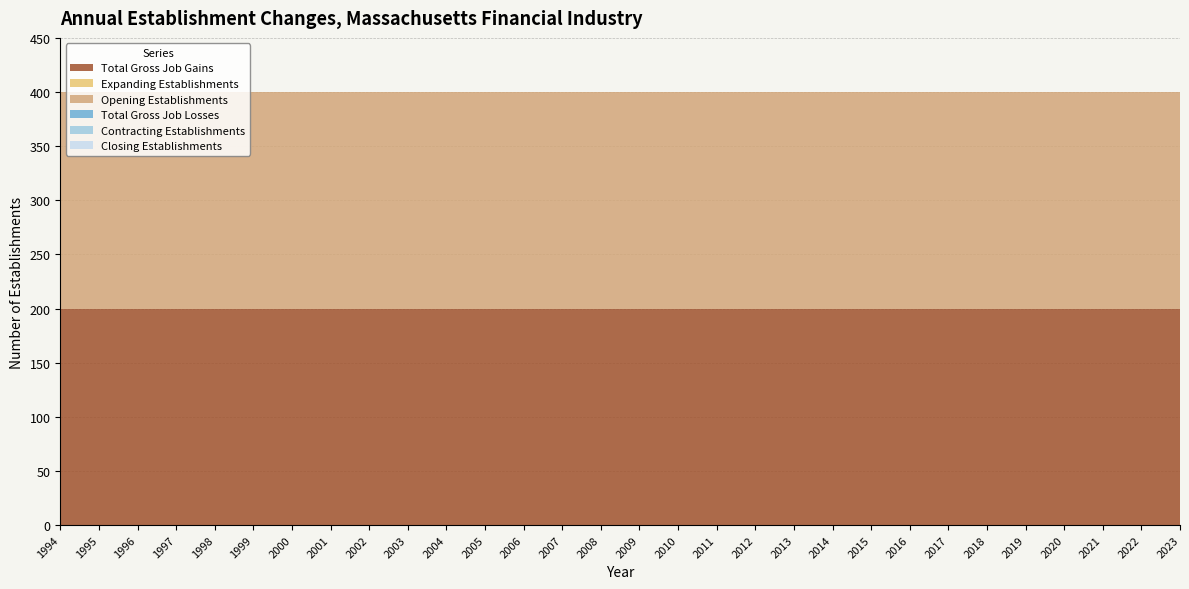

Reading left to right, list all the values displayed in this chart.

Total Gross Job Gains: 200	200	200	200	200	200	200	200	200	200	200	200	200	200	200	200	200	200	200	200	200	200	200	200	200	200	200	200	200	200
Expanding Establishments: 0	0	0	0	0	0	0	0	0	0	0	0	0	0	0	0	0	0	0	0	0	0	0	0	0	0	0	0	0	0
Opening Establishments: 200	200	200	200	200	200	200	200	200	200	200	200	200	200	200	200	200	200	200	200	200	200	200	200	200	200	200	200	200	200
Total Gross Job Losses: 0	0	0	0	0	0	0	0	0	0	0	0	0	0	0	0	0	0	0	0	0	0	0	0	0	0	0	0	0	0
Contracting Establishments: 0	0	0	0	0	0	0	0	0	0	0	0	0	0	0	0	0	0	0	0	0	0	0	0	0	0	0	0	0	0
Closing Establishments: 0	0	0	0	0	0	0	0	0	0	0	0	0	0	0	0	0	0	0	0	0	0	0	0	0	0	0	0	0	0